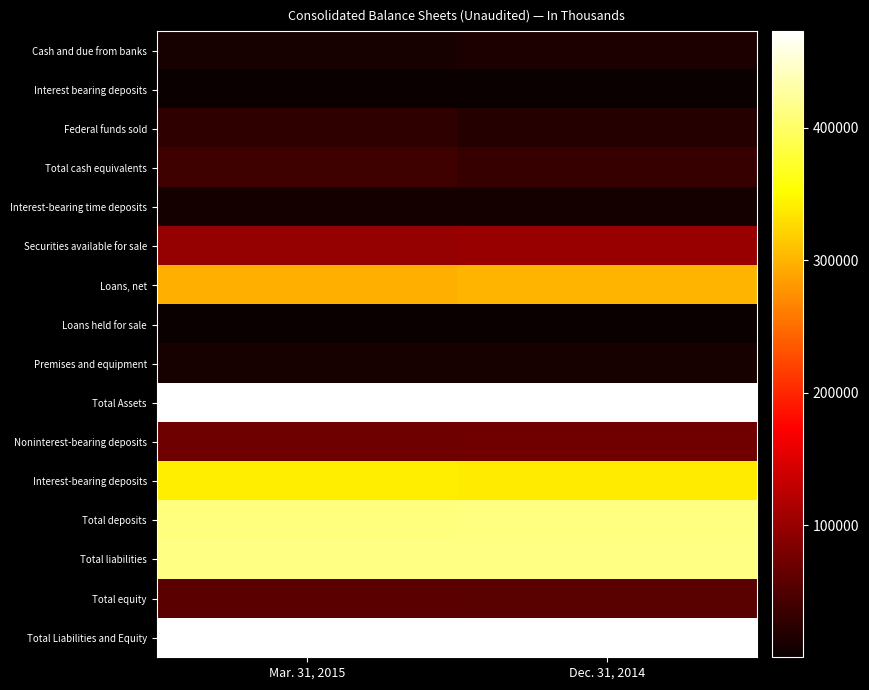

At which category is the sum across all series the highest?

Mar. 31, 2015